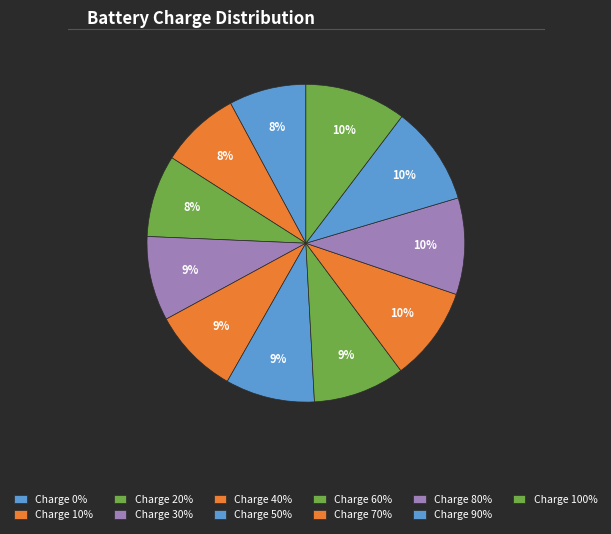

How many slices are in this pie chart?

11